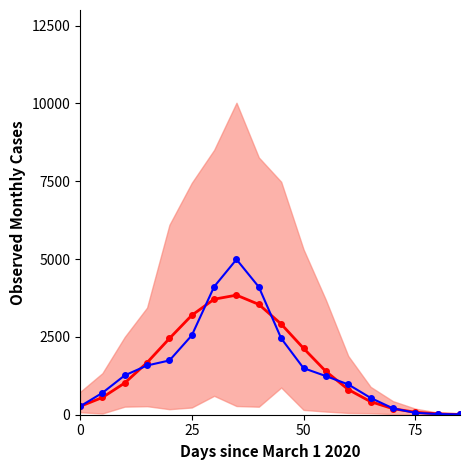

What is the sum of all Central Estimate values?

28231.2